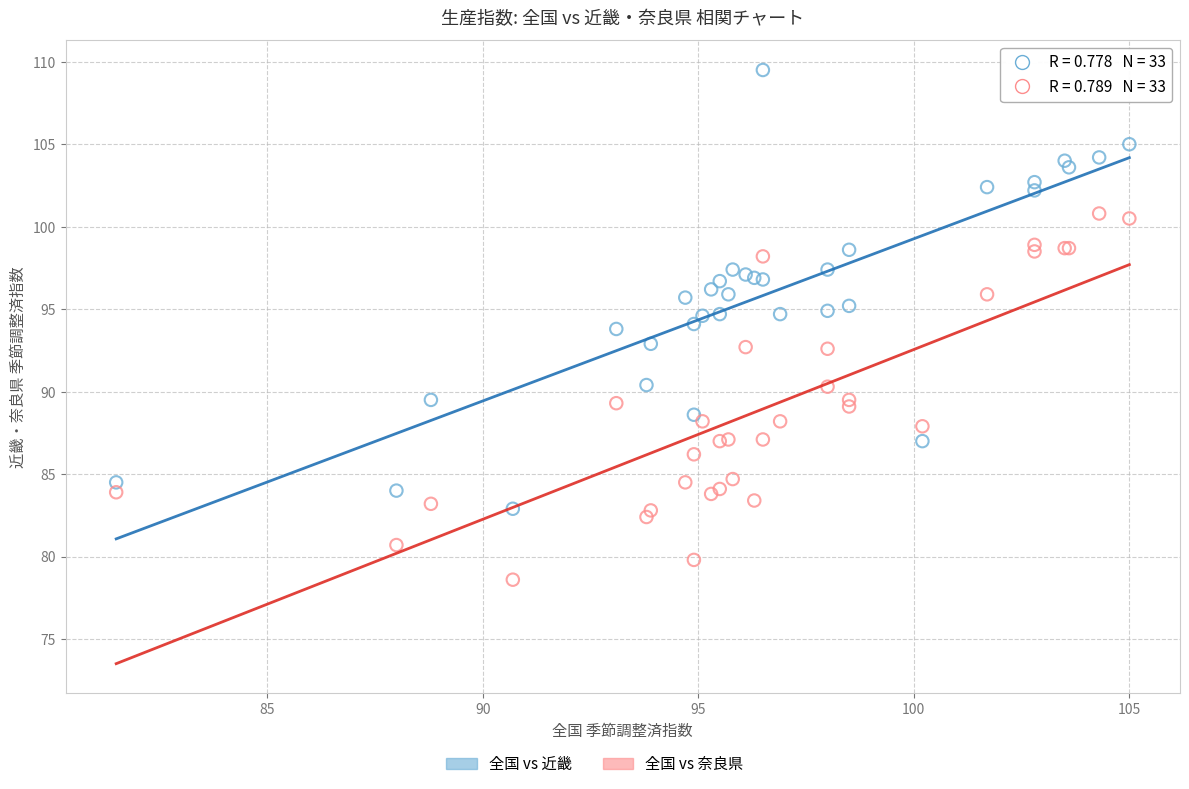

What is the X range (max minus min) for the scatter plot?

23.5